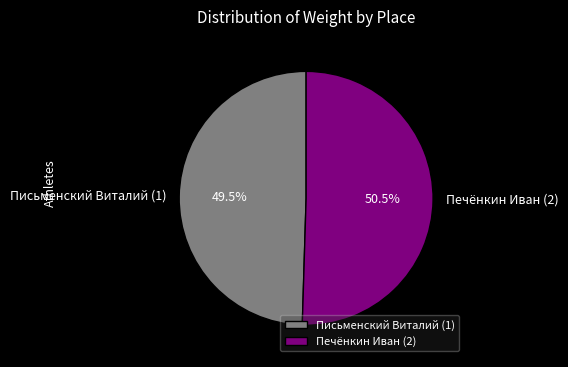

Which has a higher value, Письменский Виталий (1) or Печёнкин Иван (2)?

Печёнкин Иван (2)